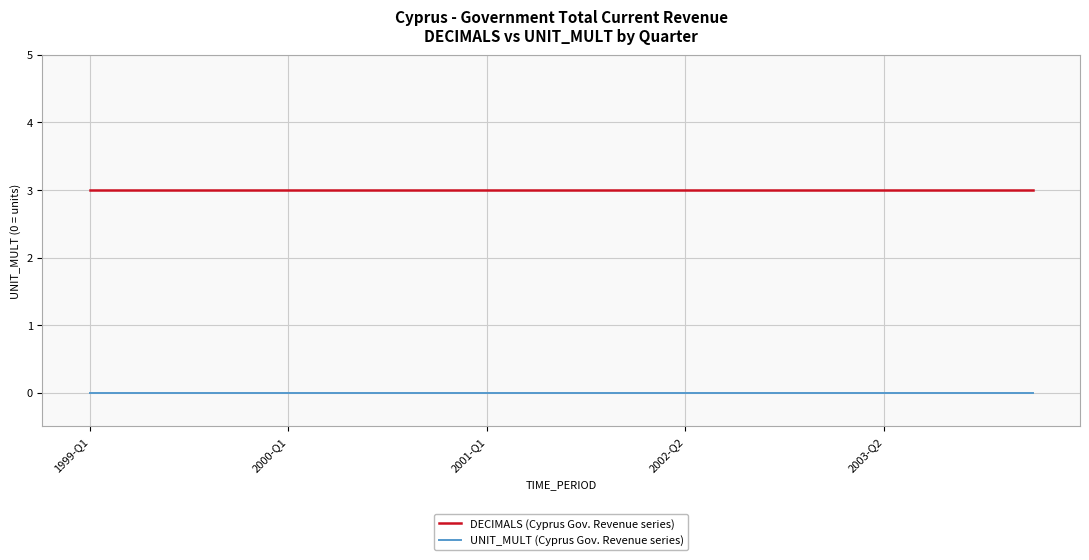

List the series in order of their overall mean, lowest first.

UNIT_MULT (Cyprus Gov. Revenue series), DECIMALS (Cyprus Gov. Revenue series)